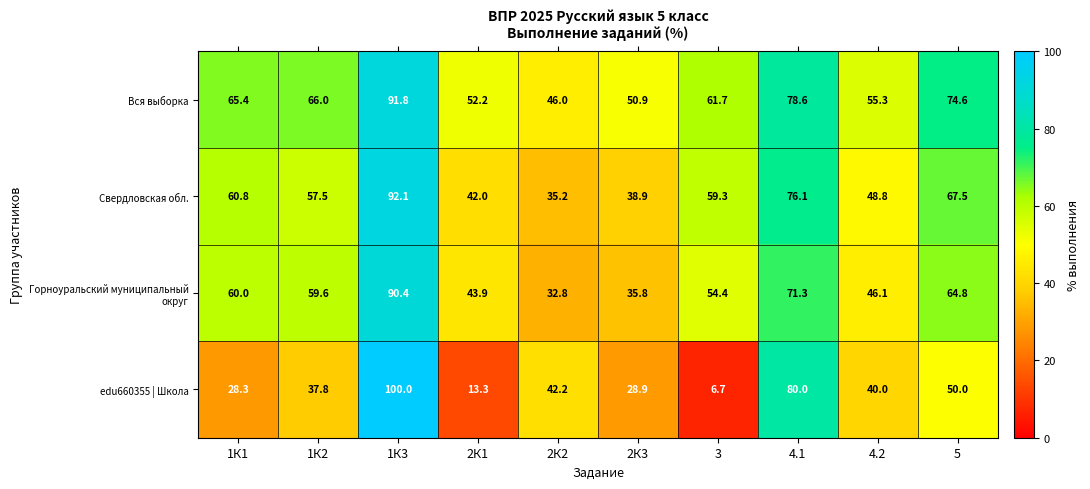

What is the minimum value shown in the chart?

6.7